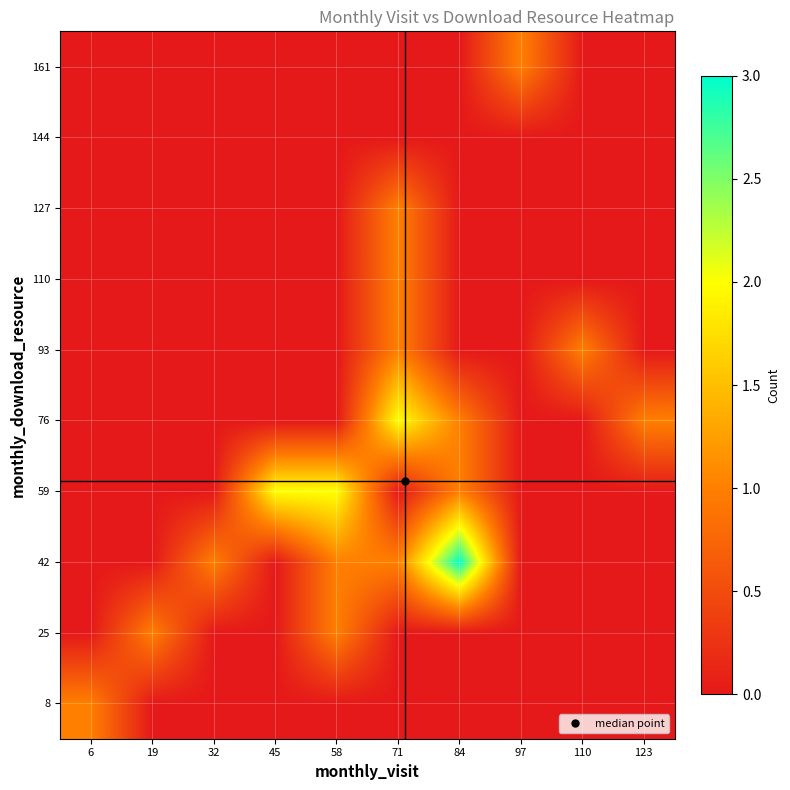

Which has a higher value, 110 or 6?

6